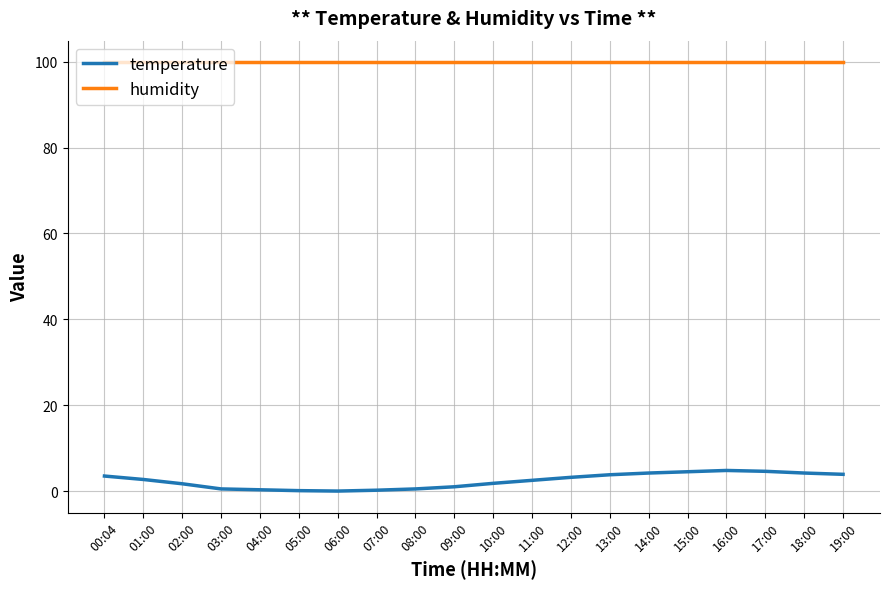

List the series in order of their peak value, lowest first.

temperature, humidity